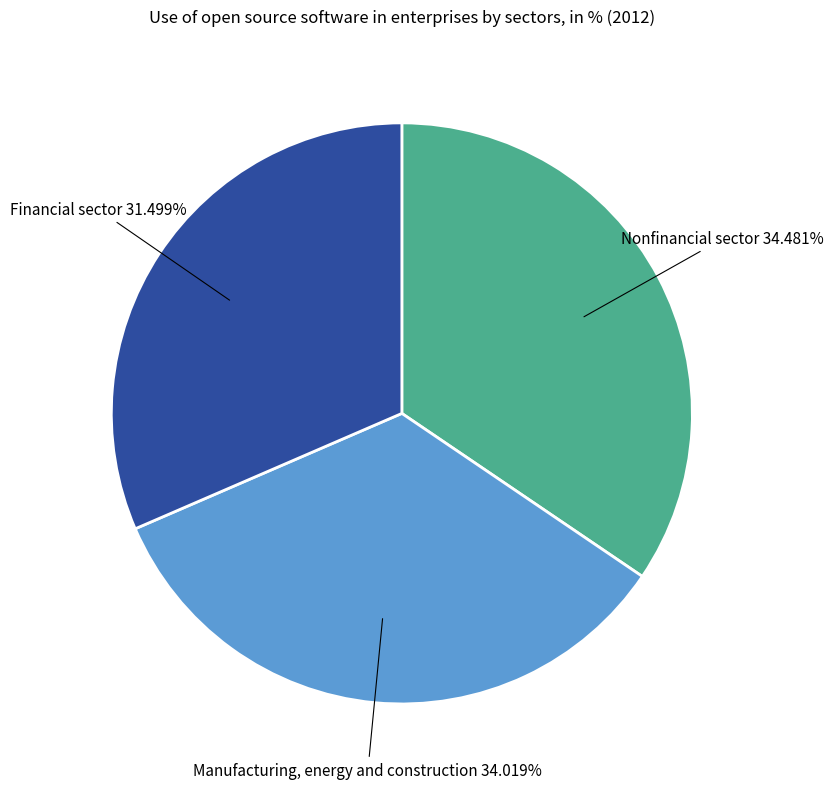

Does any single category account for the majority?

No